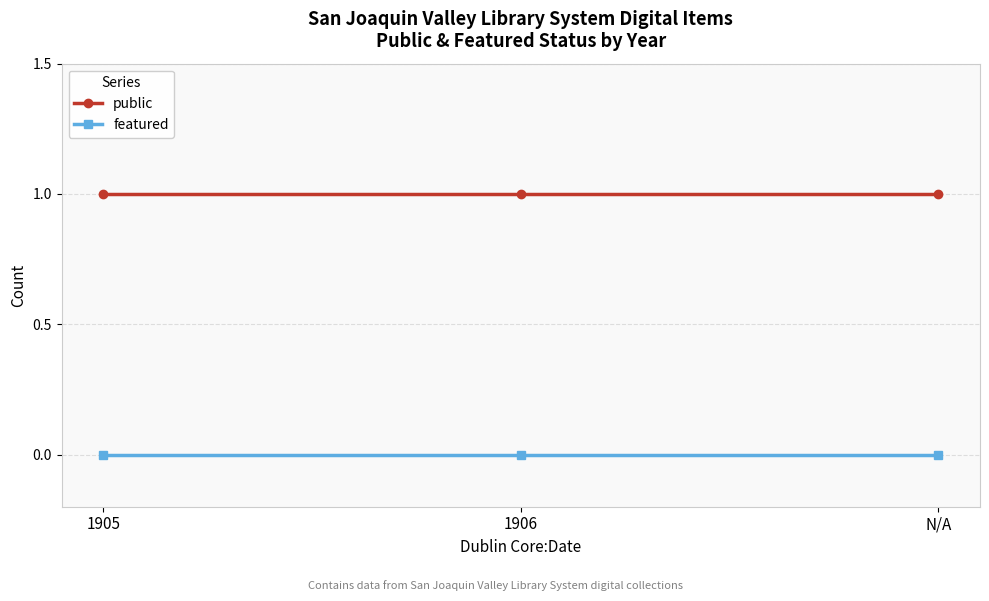

What is the label of the 3rd point from the left?

N/A